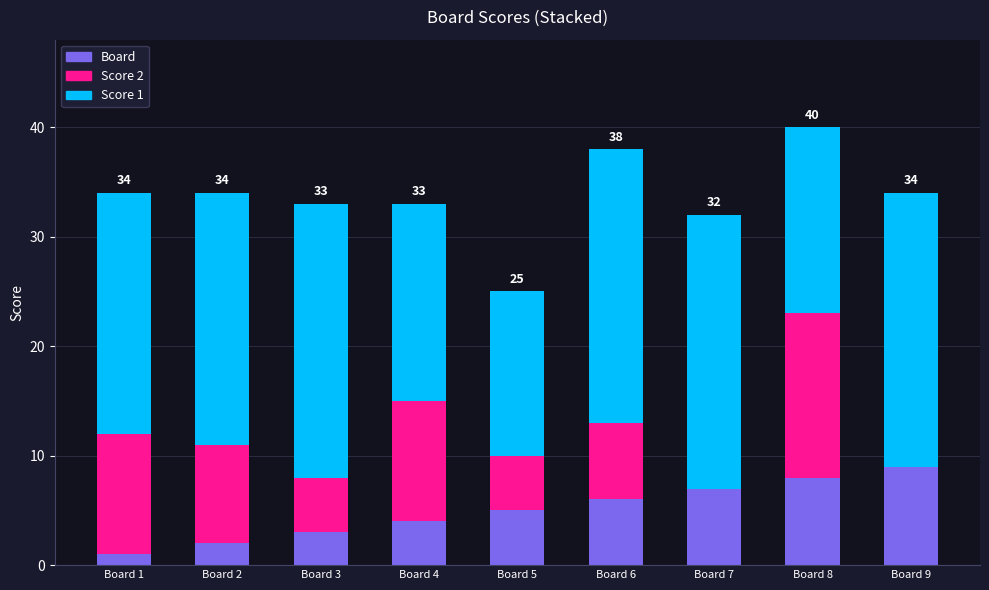

Reading left to right, what are the values for Board?

Board 1=1	Board 2=2	Board 3=3	Board 4=4	Board 5=5	Board 6=6	Board 7=7	Board 8=8	Board 9=9